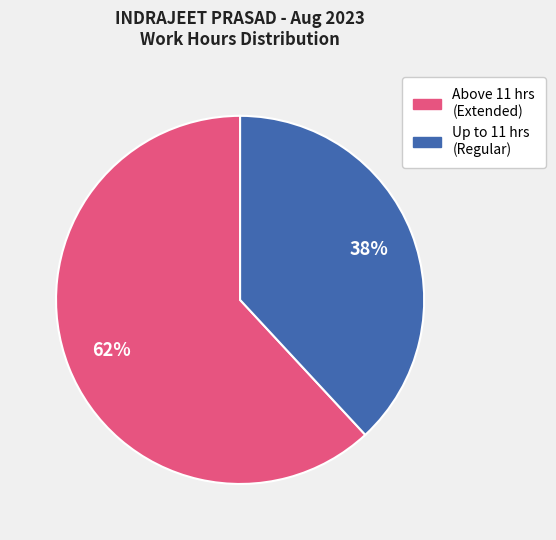

Is there a majority slice in this chart?

Yes